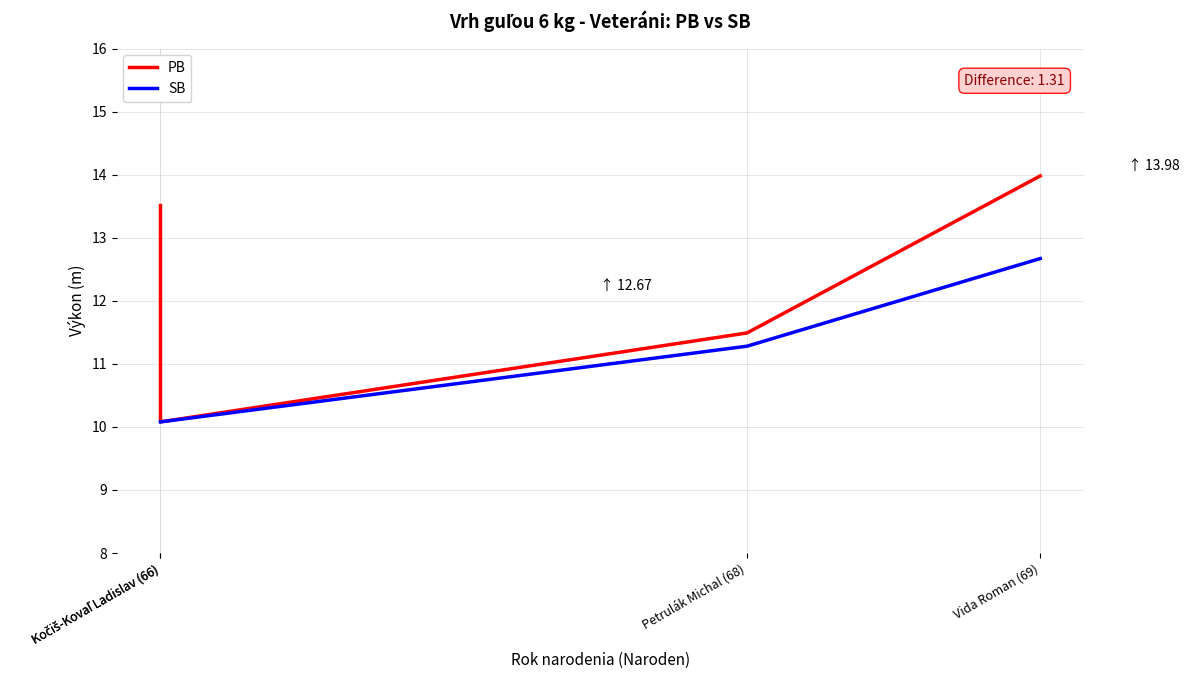

Count the values in the range 66 to 69.

4